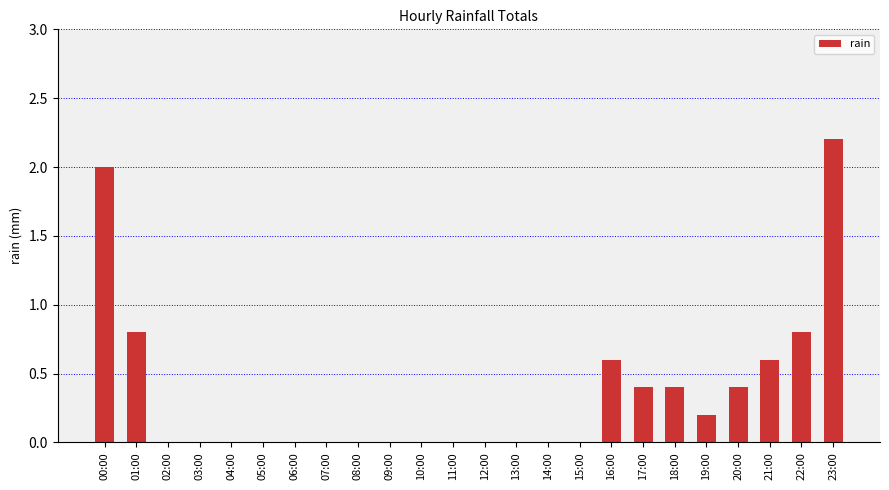

What is the sum of the values at 23:00 and 09:00?

2.2